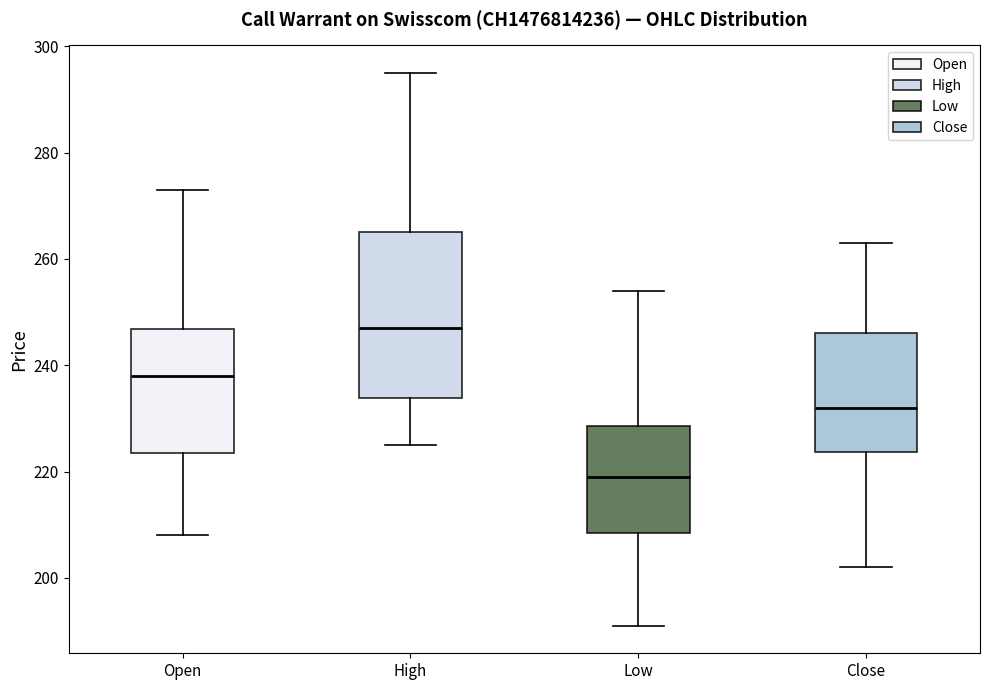

Reading left to right, read every box against the y-axis: the position of its median line, the range the box covers, and the ends of its whiskers. The values are not printed on the chart, so give them approximately, as read against the axis.

Open: median 238, box 224 to 246, whiskers 208 to 274
High: median 248, box 234 to 266, whiskers 226 to 296
Low: median 220, box 208 to 228, whiskers 192 to 254
Close: median 232, box 224 to 246, whiskers 202 to 264